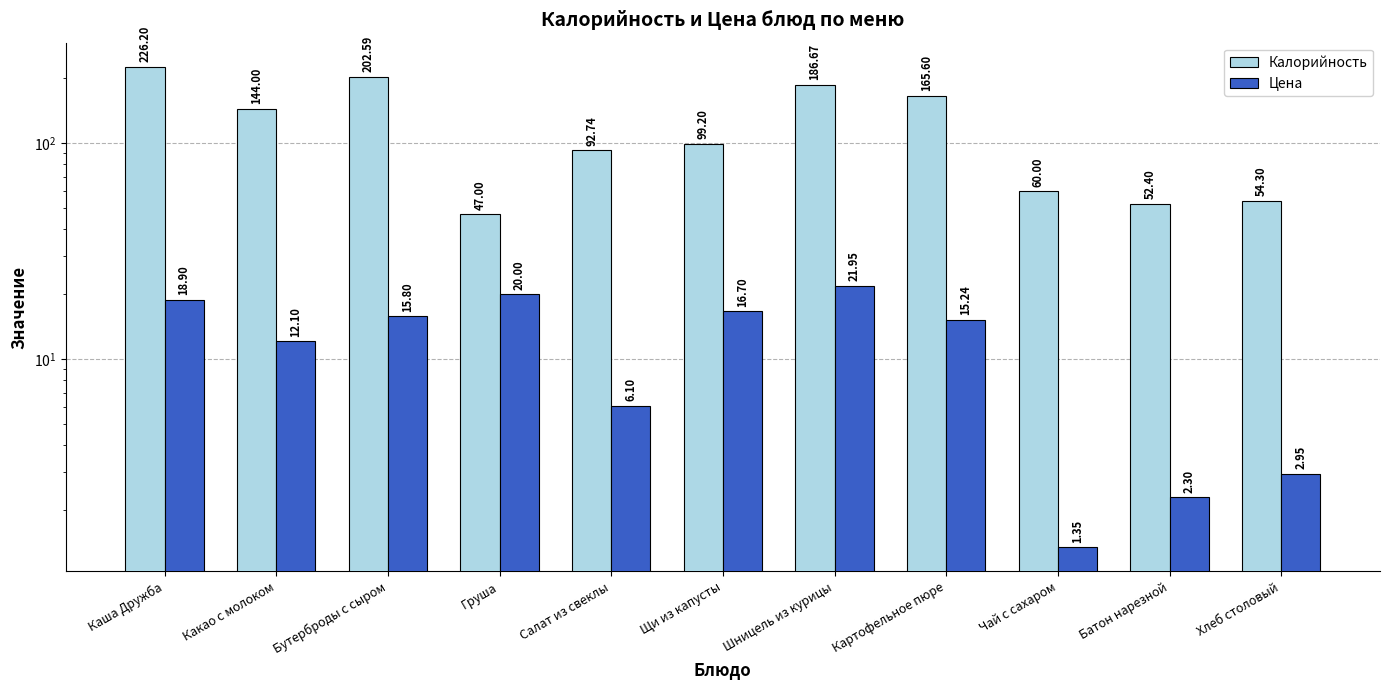

Which series has the largest range (max minus min)?

Калорийность